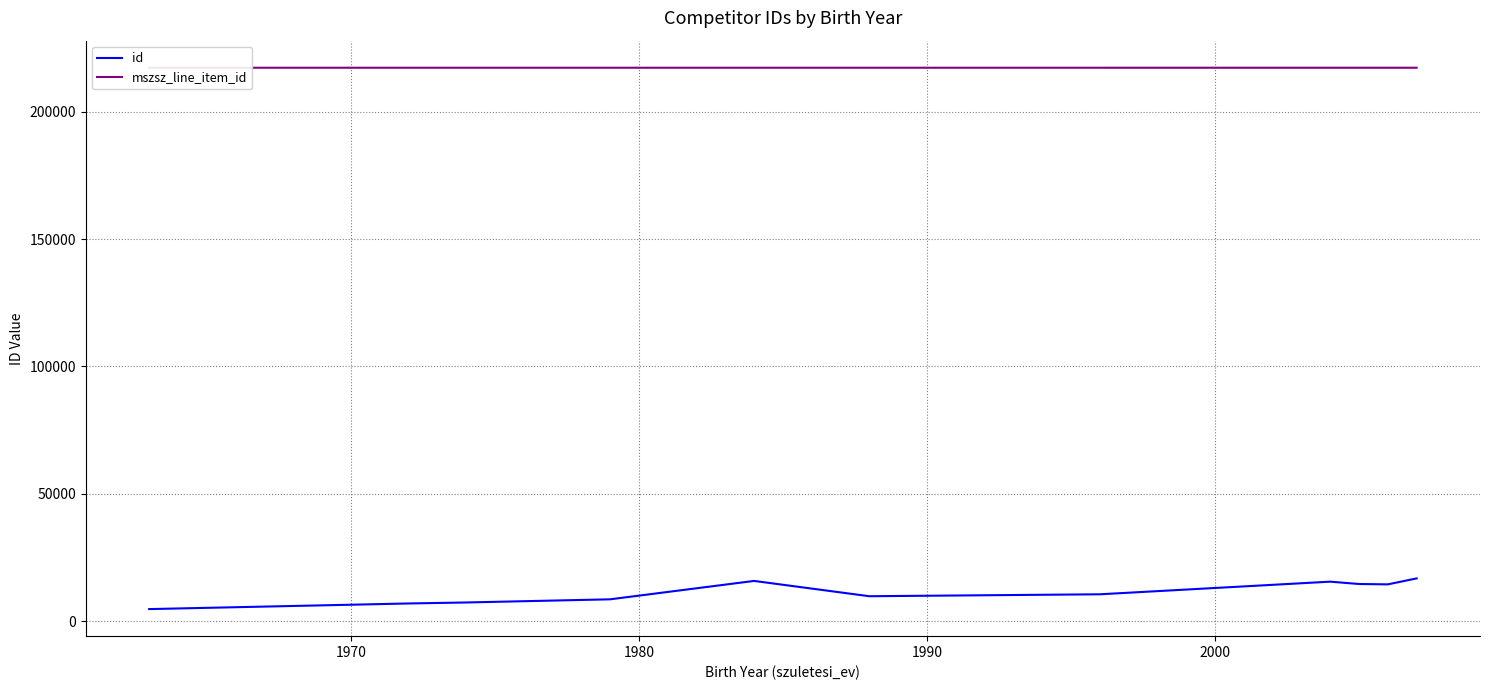

Which series has the largest range (max minus min)?

id